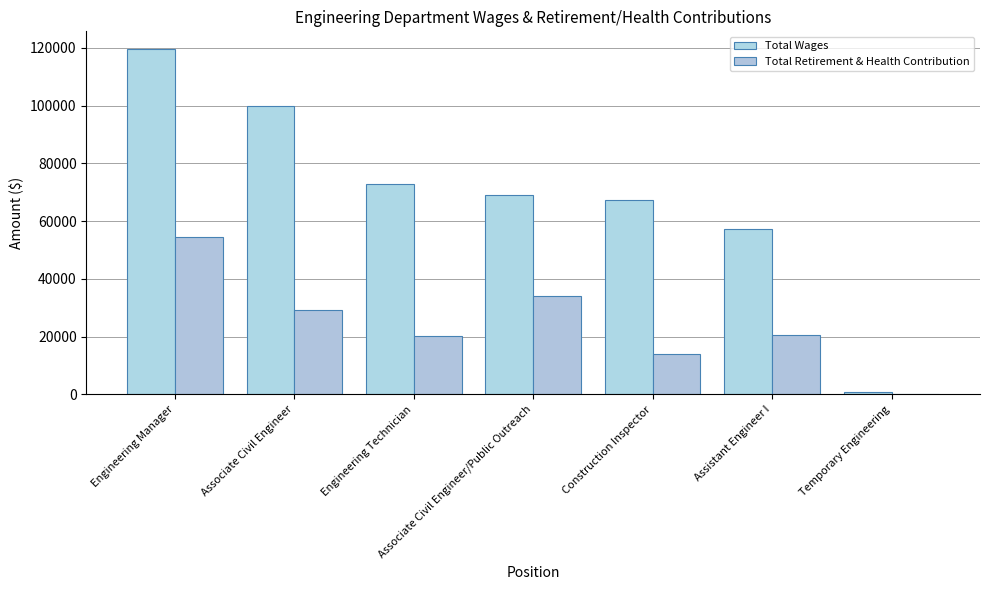

What are all the series names shown in the legend?

Total Wages, Total Retirement & Health Contribution